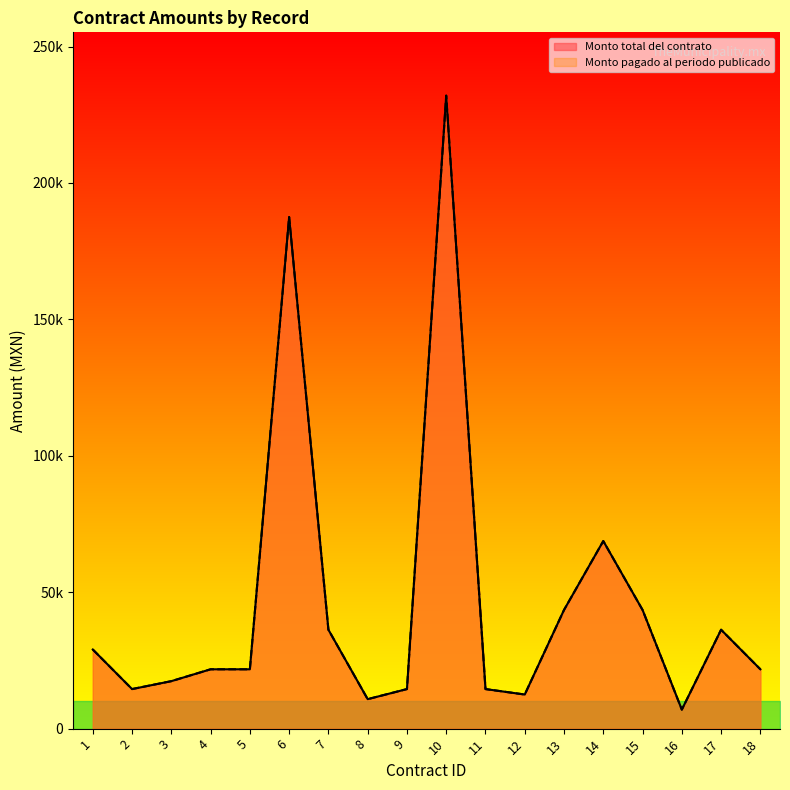

Which series has the widest spread of values?

Monto total del contrato